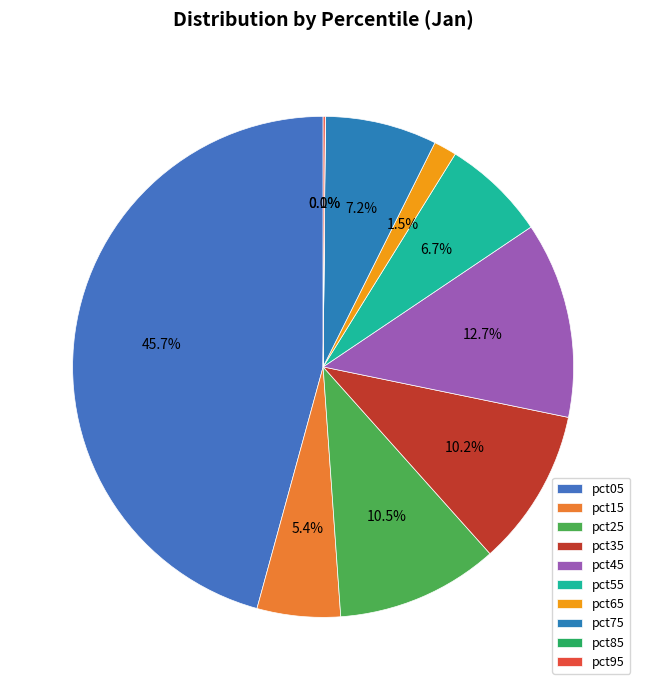

To the nearest percent, what is the average slice percentage?

10%